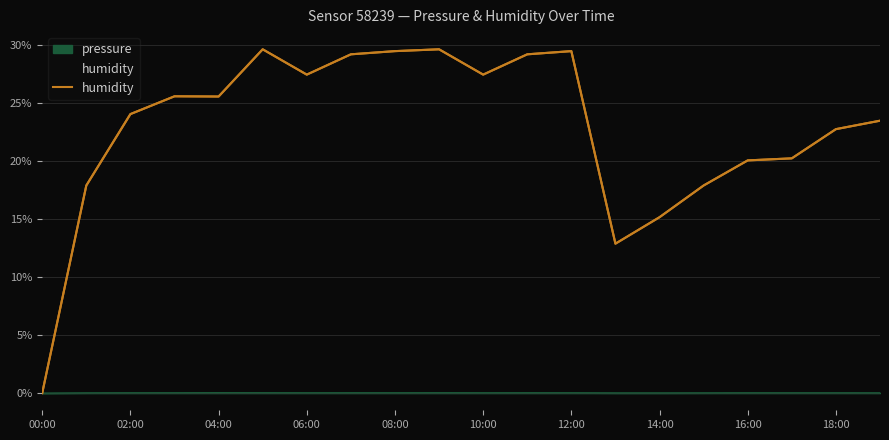

What is the average value?

22.8